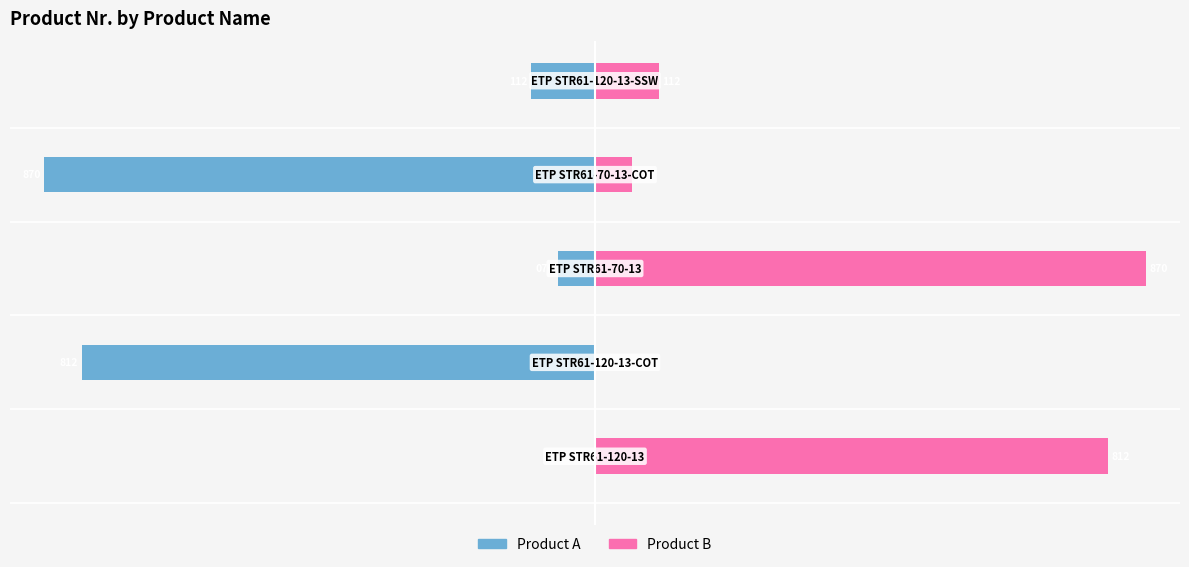

What is the spread (max minus min) of values at 0?

74.6